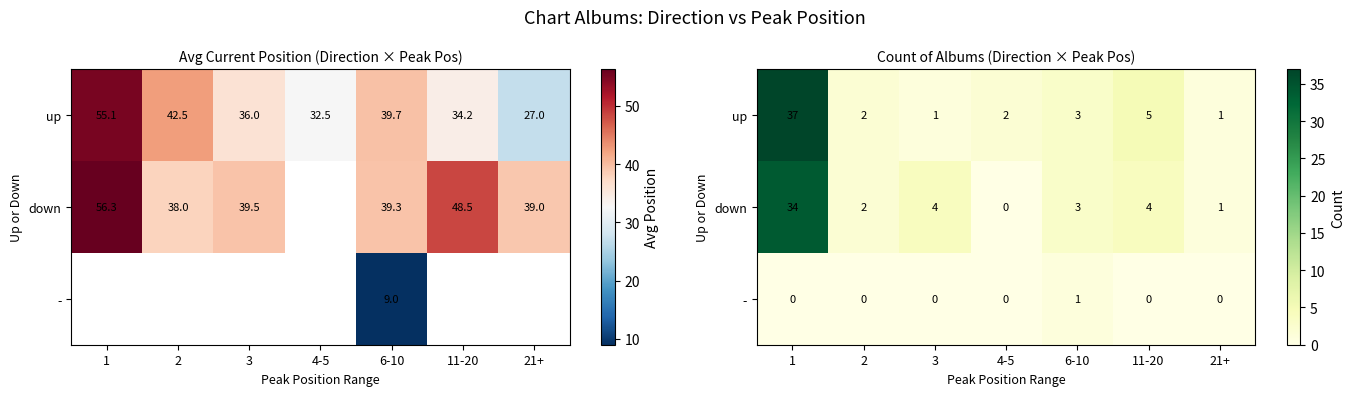

Is the value of up at 6-10 greater than the value of - at 3?

Yes